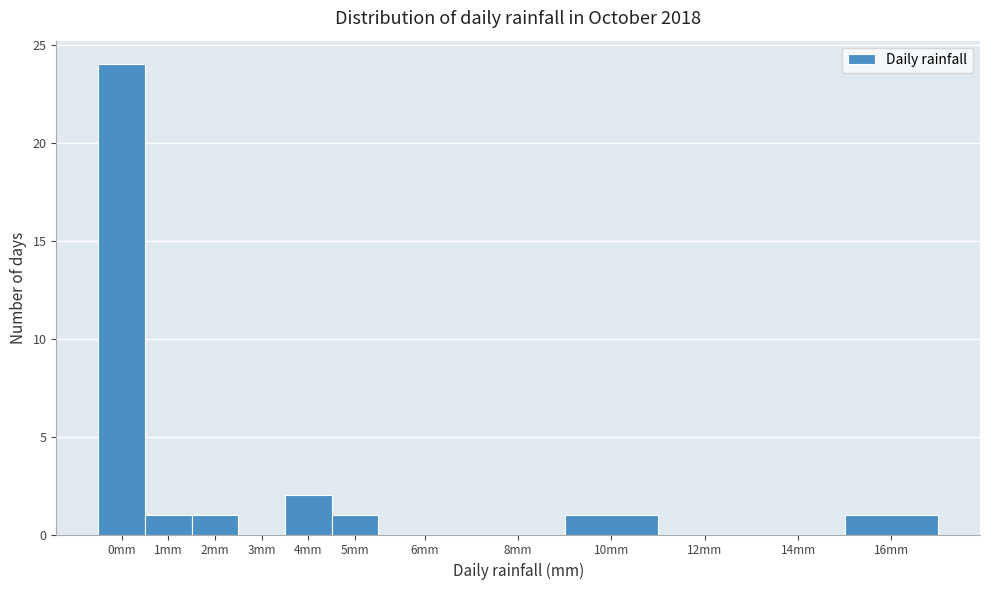

Reading left to right, list all the values displayed in this chart.

0mm=24	1mm=1	2mm=1	3mm=0	4mm=2	5mm=1	6mm=0	8mm=0	10mm=1	12mm=0	14mm=0	16mm=1